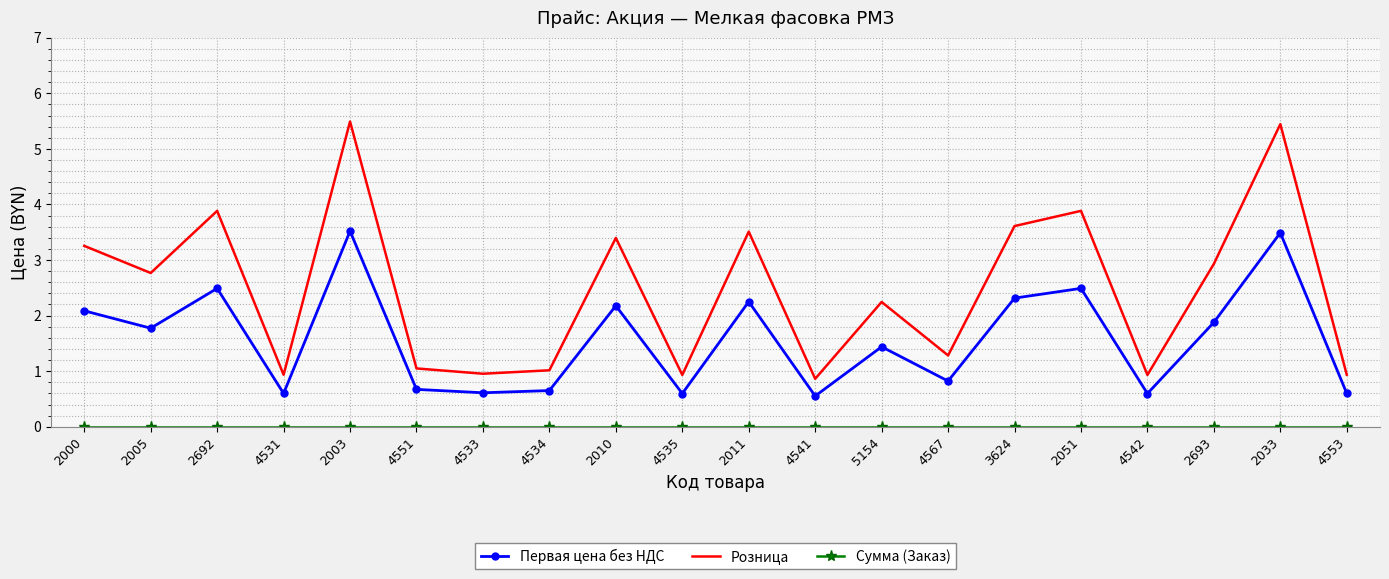

How many distinct data groups are displayed?

3